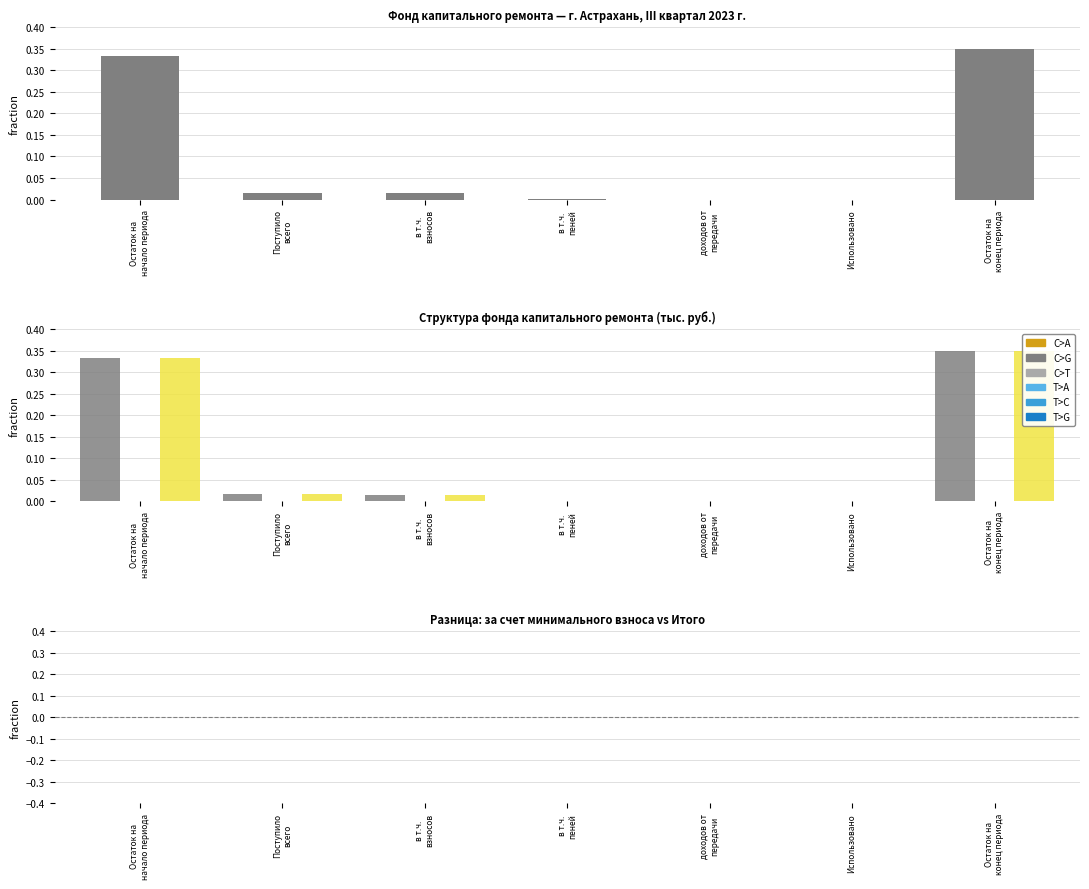

At which category is the sum across all series the highest?

Остаток на
конец периода